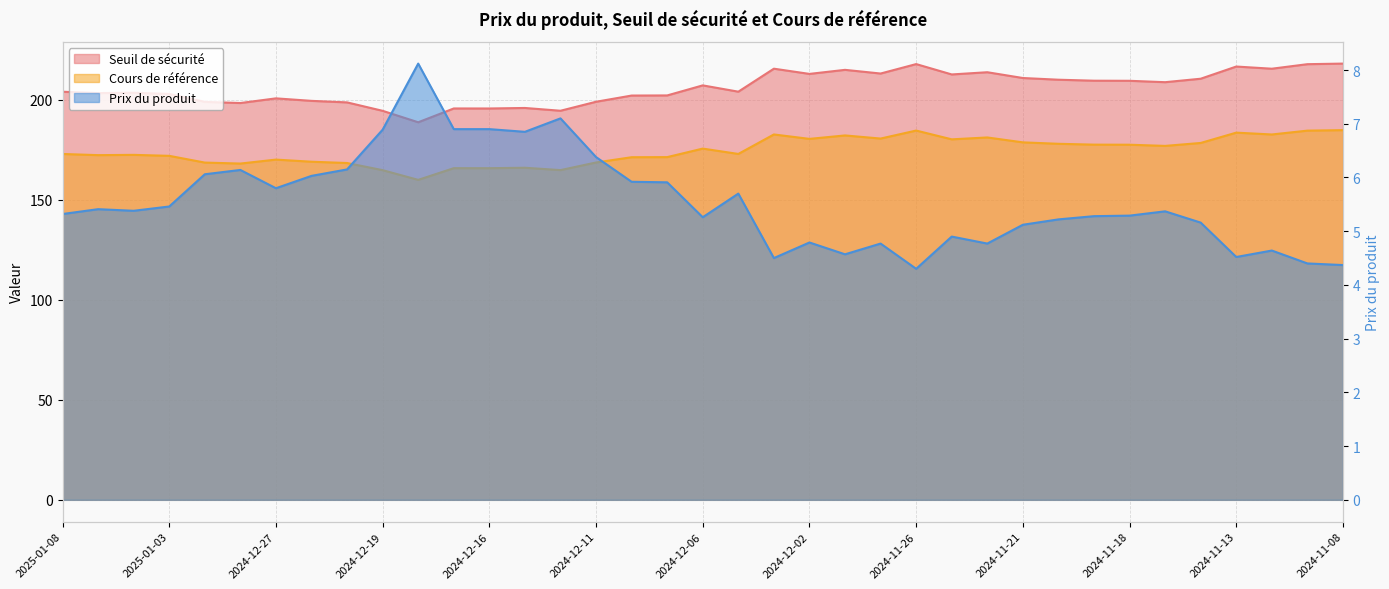

List the labels in order of Cours de référence value, smallest first.

2024-12-18, 2024-12-19, 2024-12-12, 2024-12-16, 2024-12-17, 2024-12-13, 2024-12-30, 2024-12-20, 2025-01-02, 2024-12-11, 2024-12-23, 2024-12-27, 2024-12-10, 2024-12-09, 2025-01-03, 2025-01-07, 2025-01-06, 2025-01-08, 2024-12-05, 2024-12-06, 2024-11-15, 2024-11-18, 2024-11-19, 2024-11-20, 2024-11-14, 2024-11-21, 2024-11-25, 2024-12-02, 2024-11-27, 2024-11-22, 2024-11-29, 2024-11-12, 2024-12-04, 2024-11-13, 2024-11-11, 2024-11-26, 2024-11-08